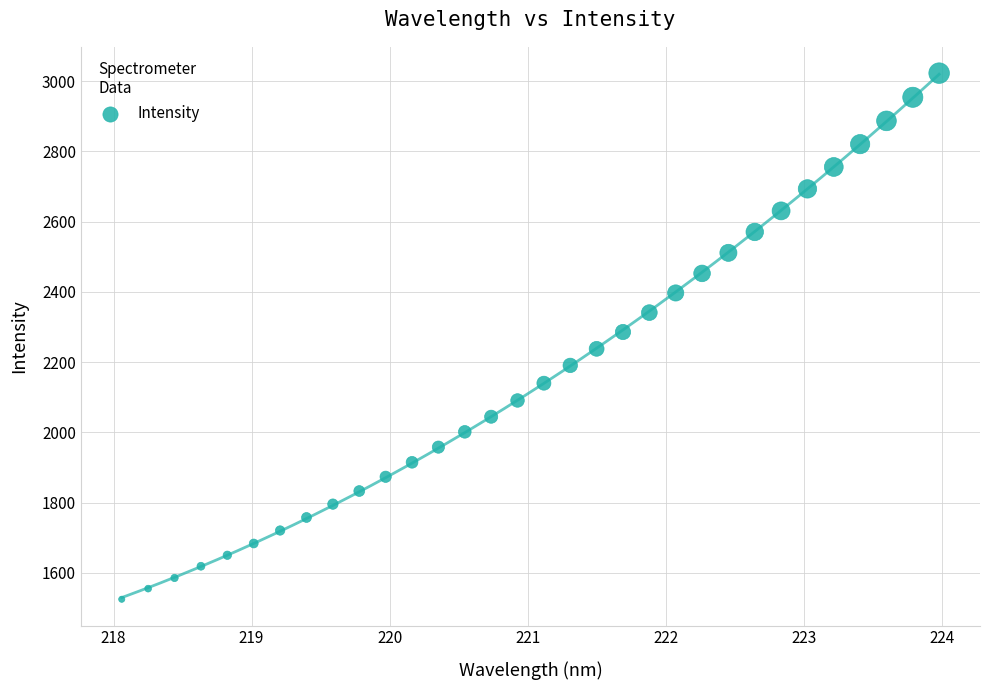

What is the range of X values (max minus min)?

5.9